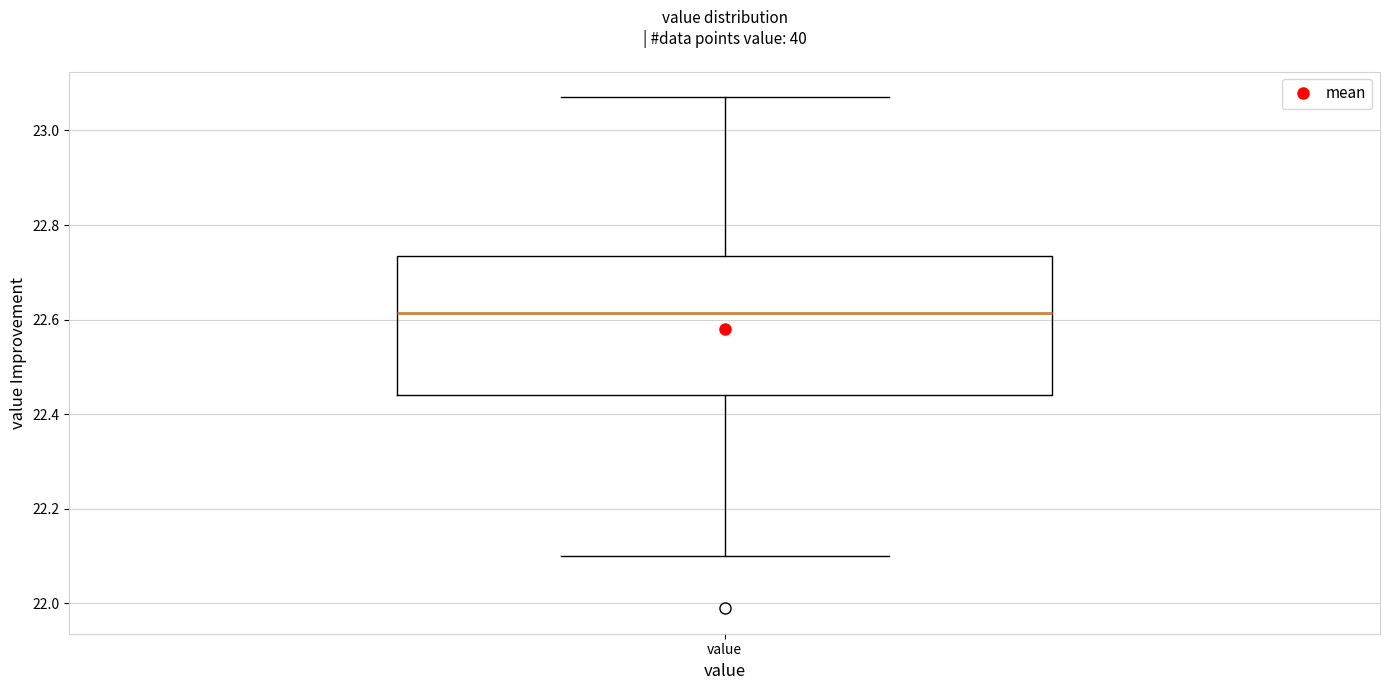

Read this box plot against the y-axis: the position of the median line, the range covered by the box, and the ends of both whiskers. The values are not printed on the chart, so give them approximately, as read against the axis.

median 22.62, box 22.44 to 22.74, whiskers 22.10 to 23.08